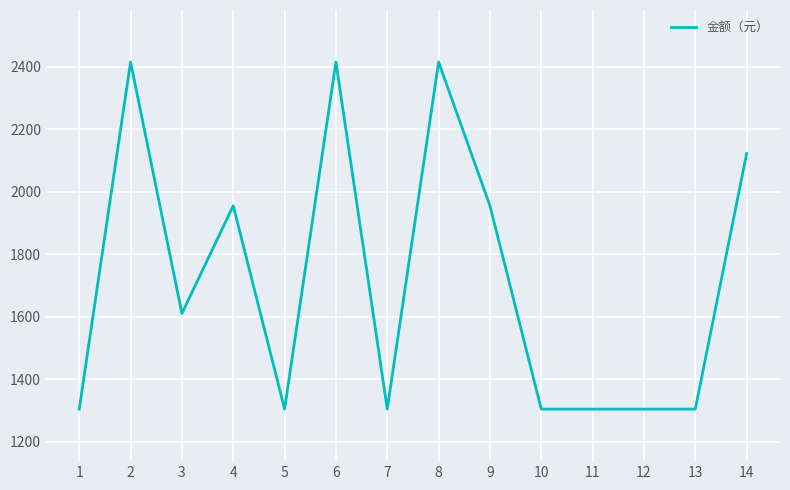

What is the minimum value shown in the chart?

1304